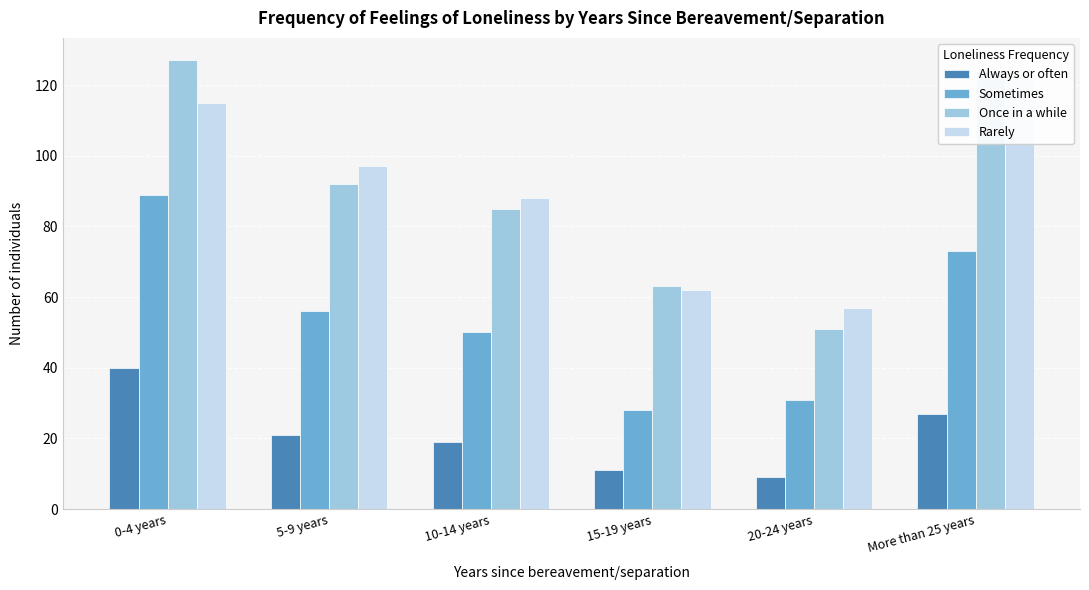

What is the label of the 6th bar from the right?

0-4 years